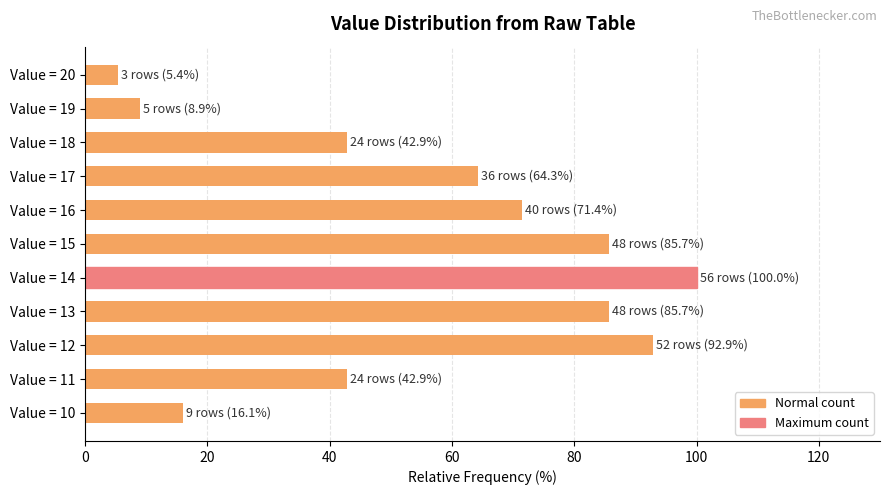

Which category has the highest value across all series?

Value = 14